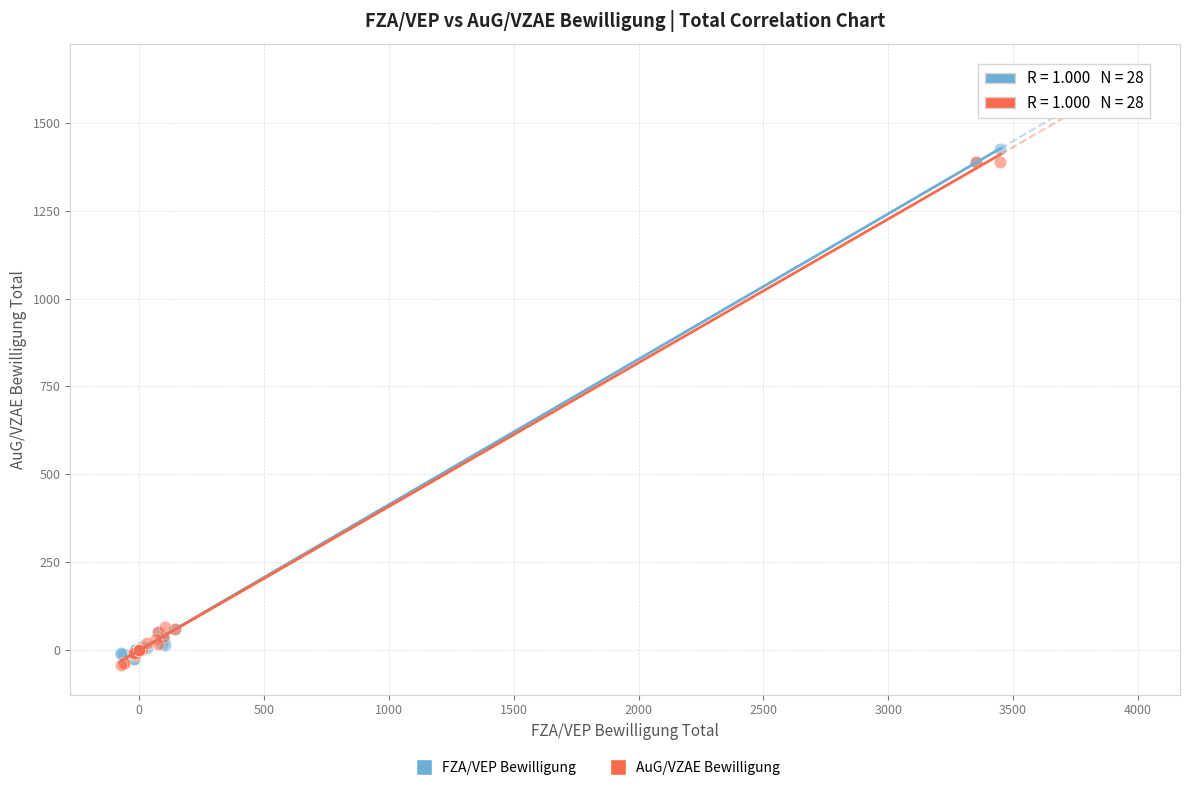

Which series reaches the maximum Y coordinate?

FZA/VEP Bewilligung